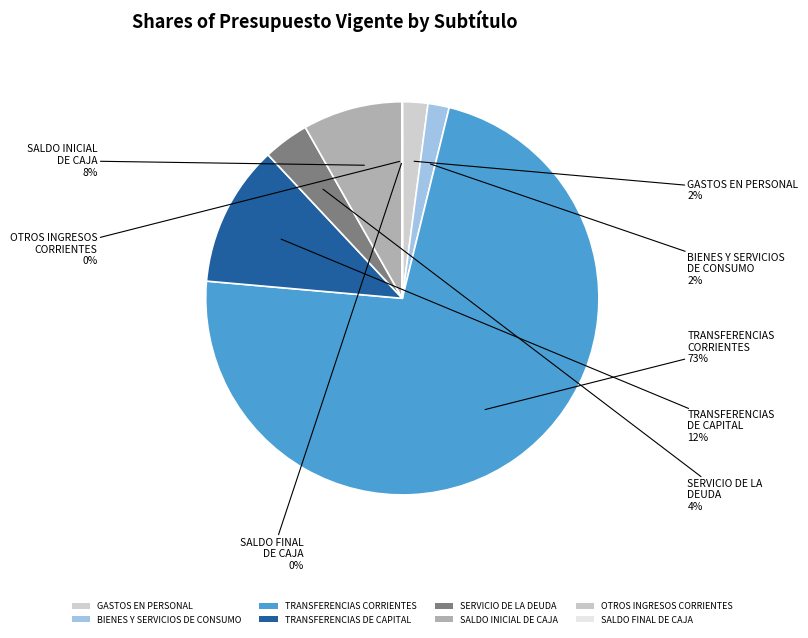

What is the largest slice in the pie chart?

TRANSFERENCIAS CORRIENTES